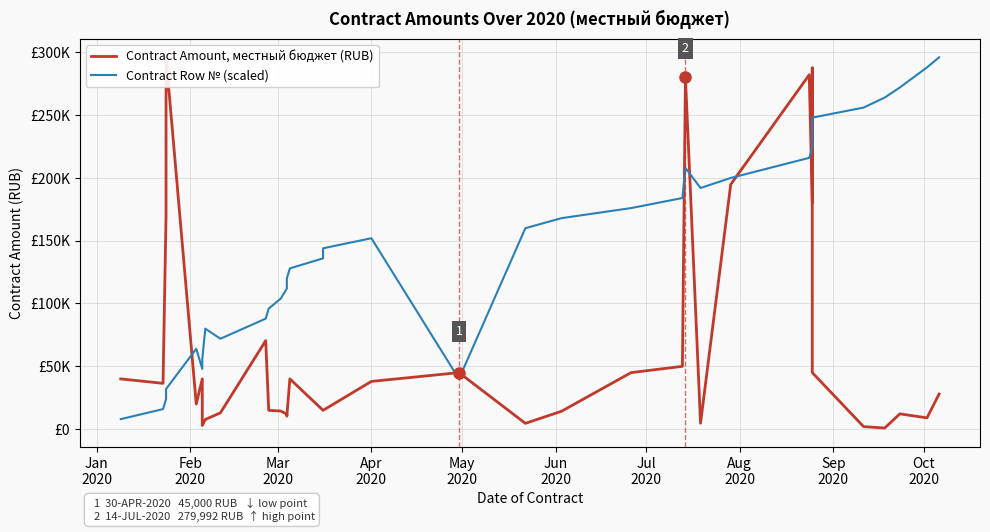

What is the maximum value for Contract Row № (scaled)?

295805.1